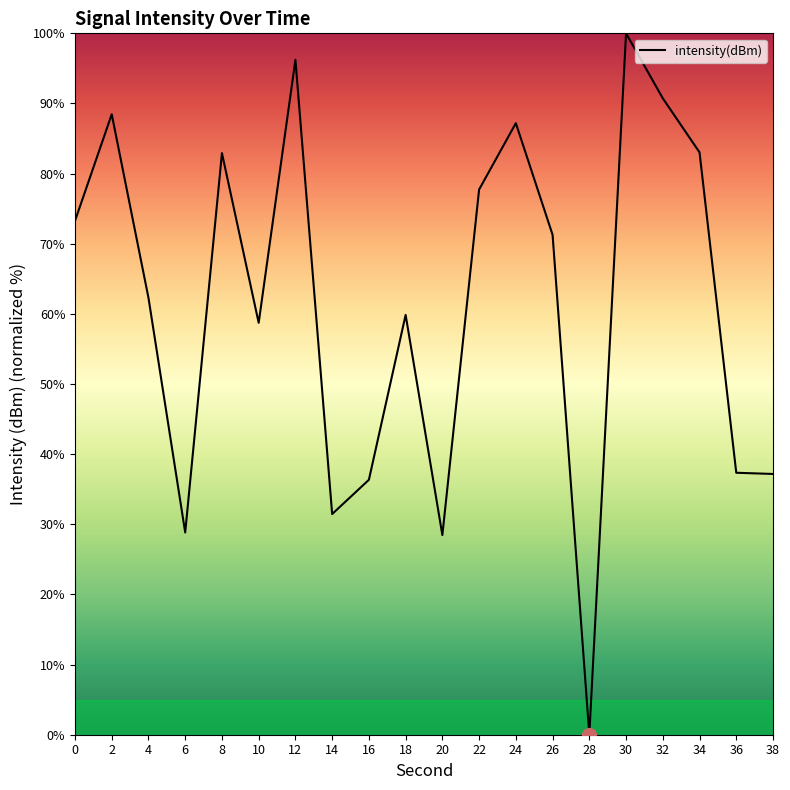

Which category has the lowest value across all series?

28